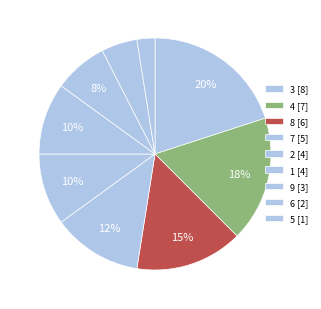

Rank the categories by value from highest to lowest.

3, 4, 8, 7, 2, 1, 9, 6, 5